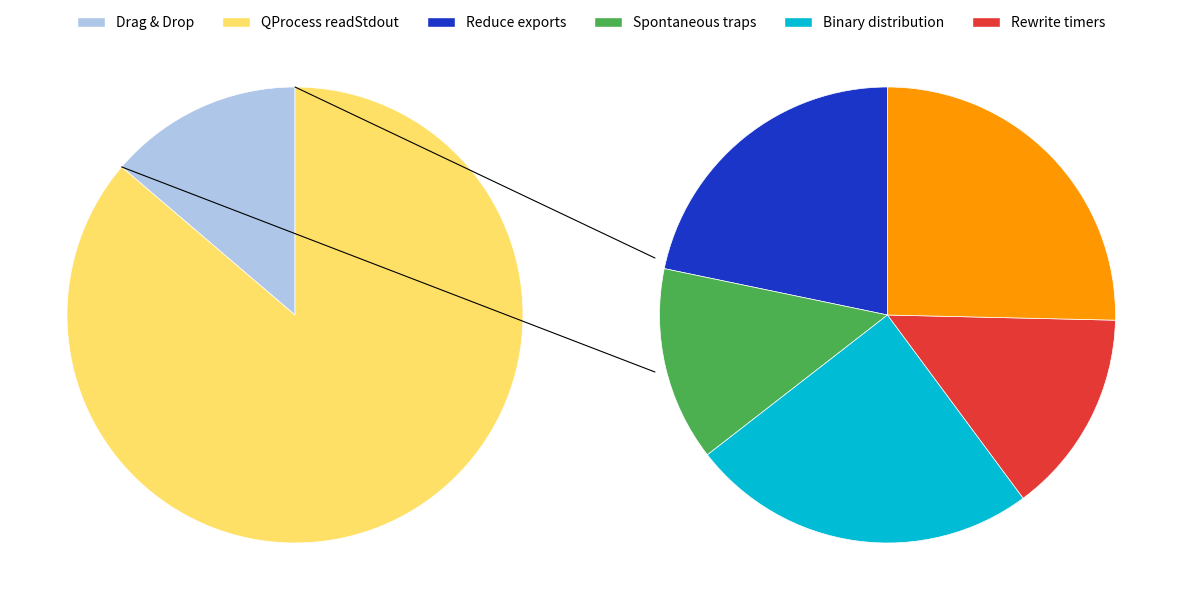

To the nearest percent, what is the average slice percentage?

17%